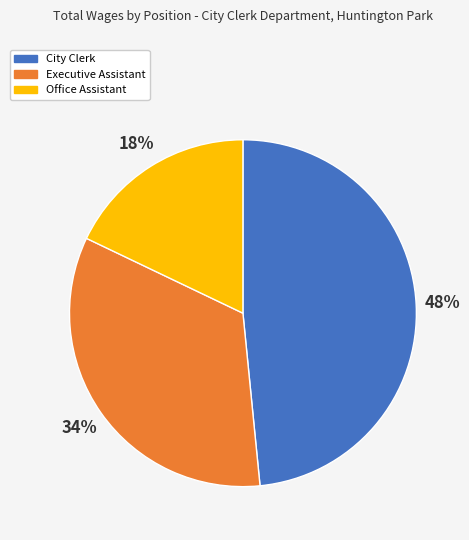

To the nearest percent, what portion does Office Assistant represent?

18%